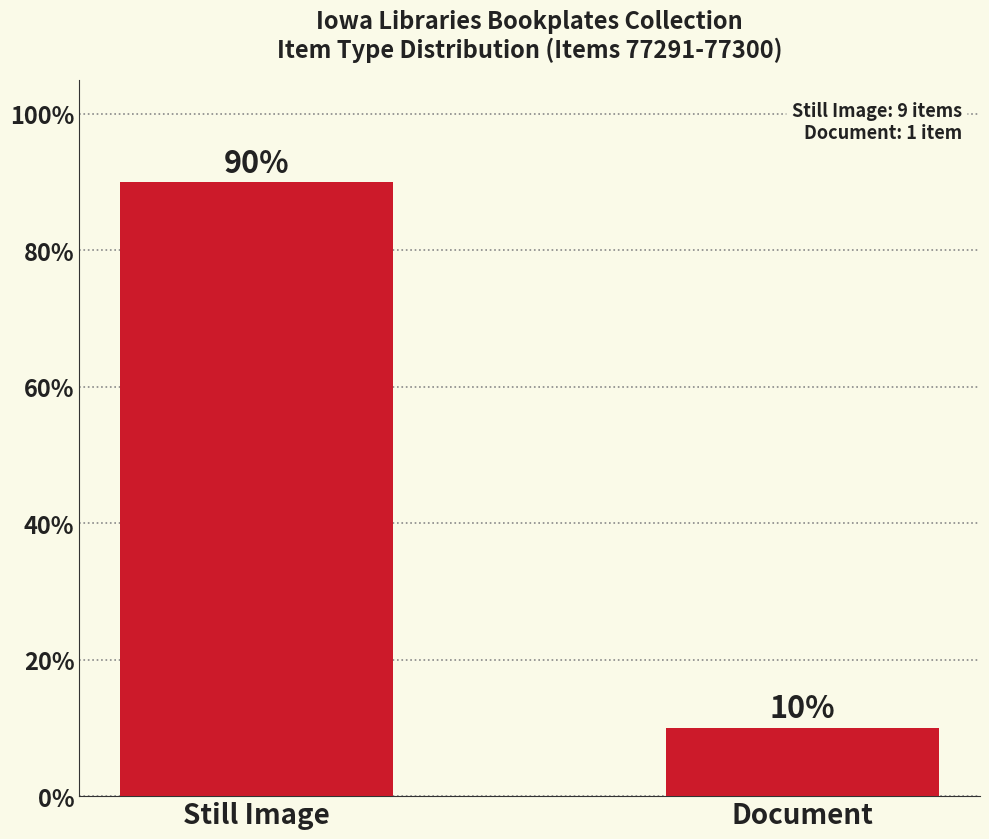

List the labels in order of value, largest first.

Still Image, Document